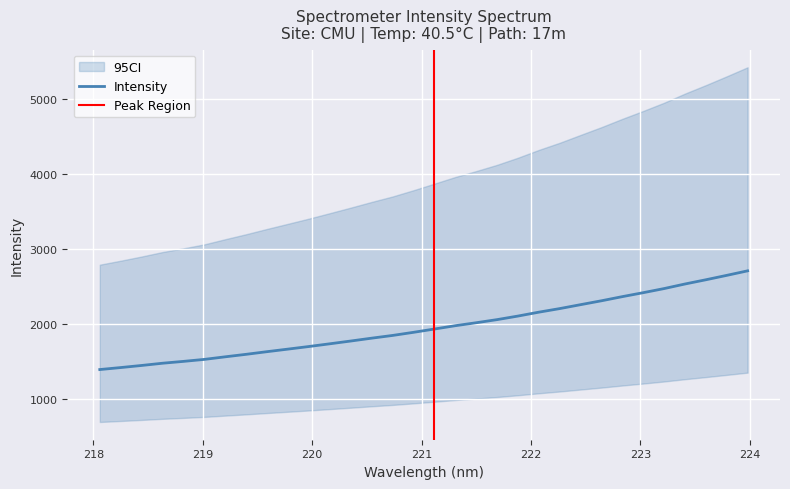

What is the difference between the maximum and minimum values?

1314.4